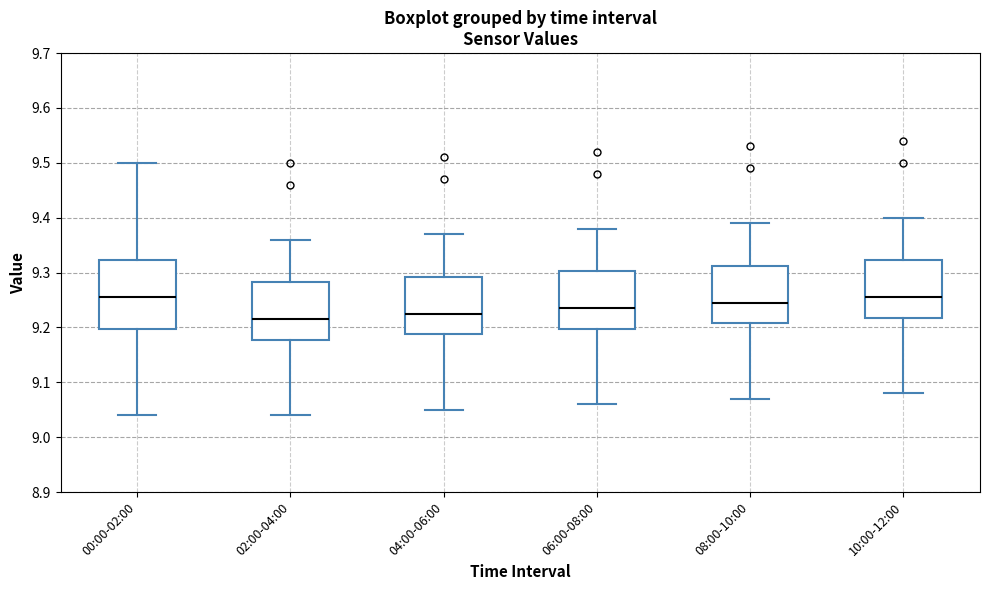

Reading left to right, transcribe this box plot: for each box, give where its median line is, the range the box spans, and where its two whiskers end, as read against the y-axis. The values are not printed on the chart, so give them approximately, as read against the axis.

00:00-02:00: median 9.26, box 9.20 to 9.32, whiskers 9.04 to 9.50
02:00-04:00: median 9.22, box 9.18 to 9.28, whiskers 9.04 to 9.36
04:00-06:00: median 9.23, box 9.19 to 9.29, whiskers 9.05 to 9.37
06:00-08:00: median 9.24, box 9.20 to 9.30, whiskers 9.06 to 9.38
08:00-10:00: median 9.25, box 9.21 to 9.31, whiskers 9.07 to 9.39
10:00-12:00: median 9.26, box 9.22 to 9.32, whiskers 9.08 to 9.40